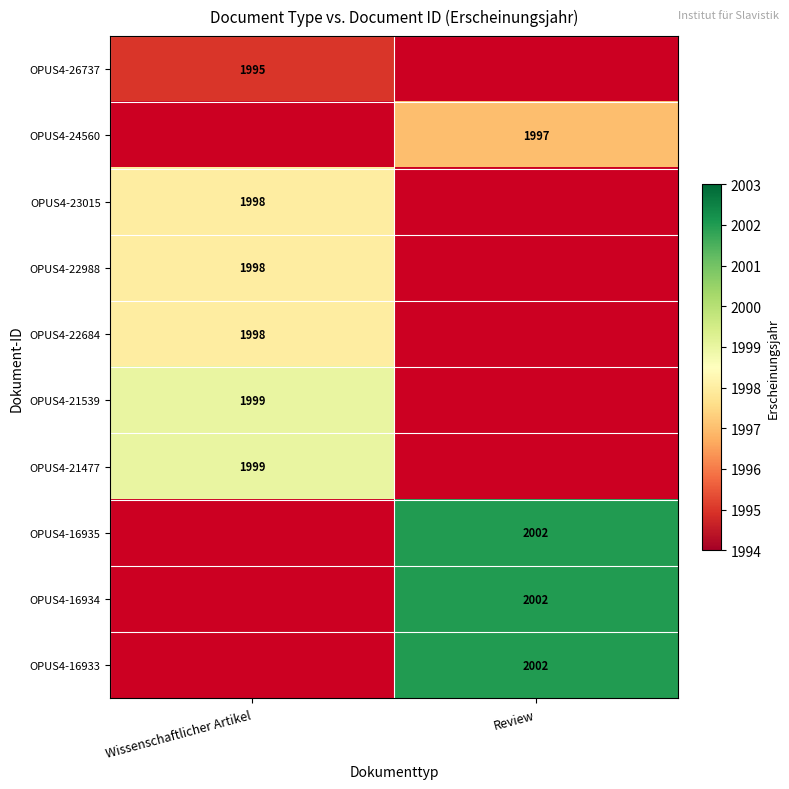

True or false: OPUS4-16935 has a value of 1375 at Review.

False